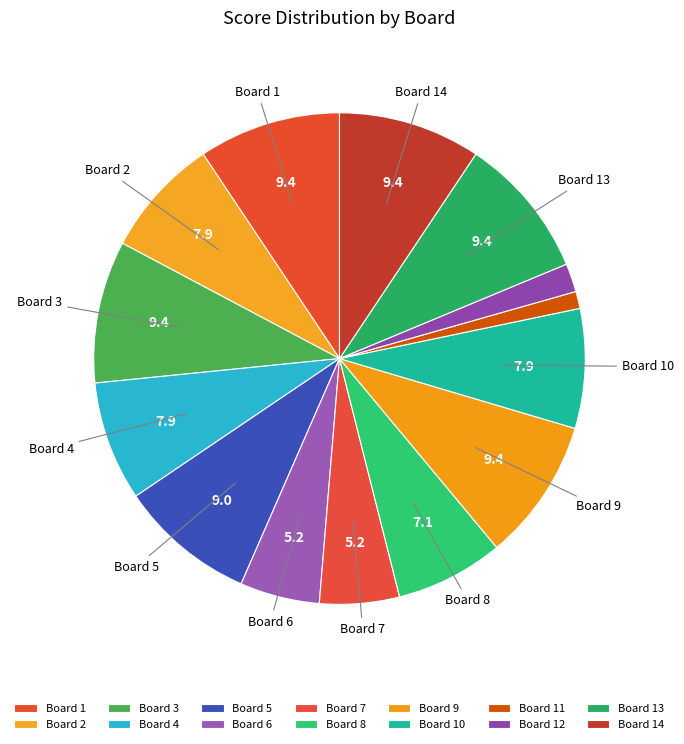

Is Board 6 the majority of the pie?

No